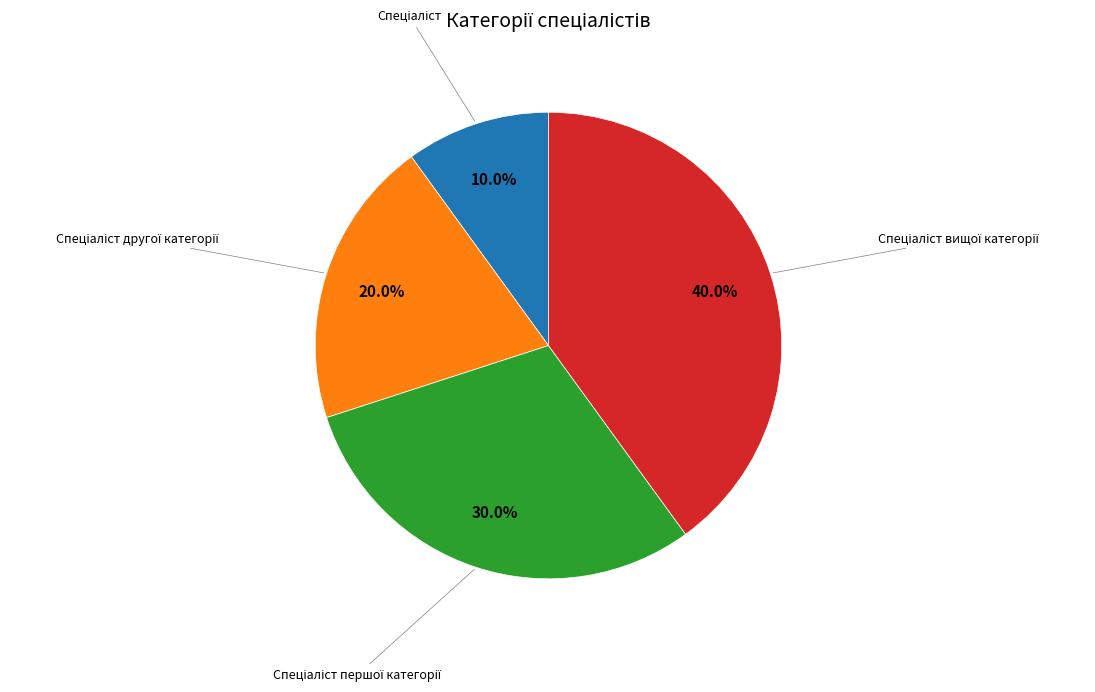

Is there a majority slice in this chart?

No